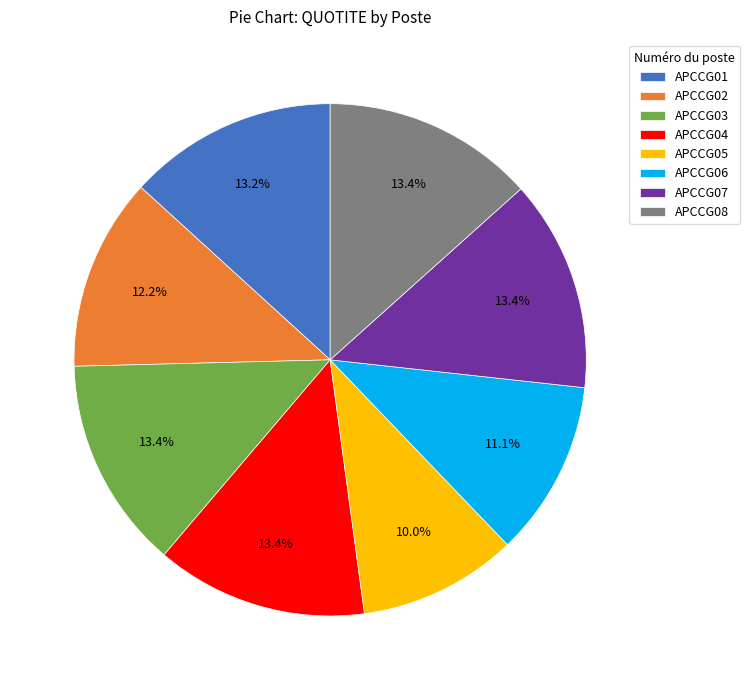

How many slices are in this pie chart?

8